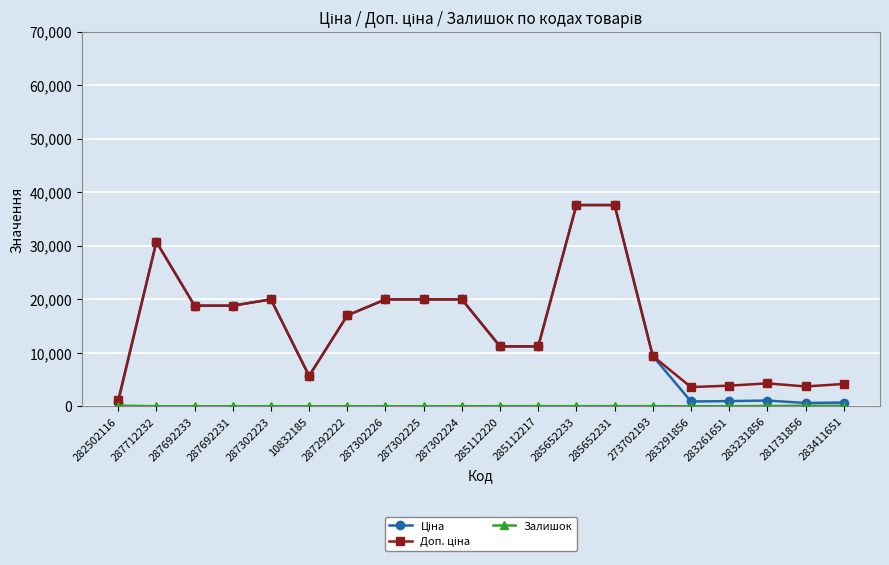

True or false: Доп. ціна has more than 2 points higher than both neighbors.

True